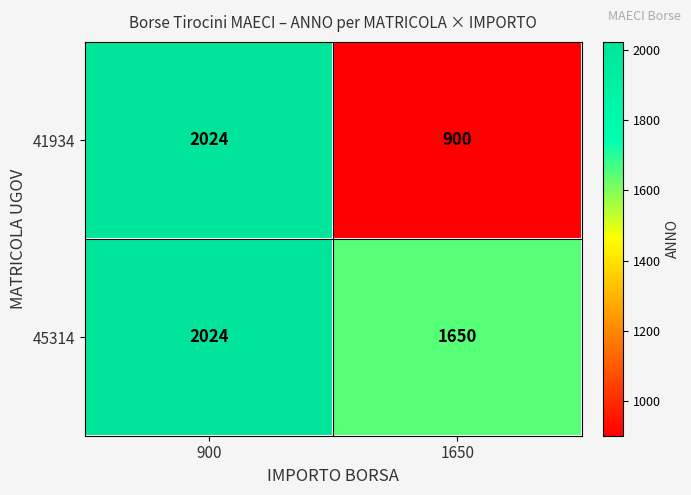

What is the sum of all 45314 values?

3674